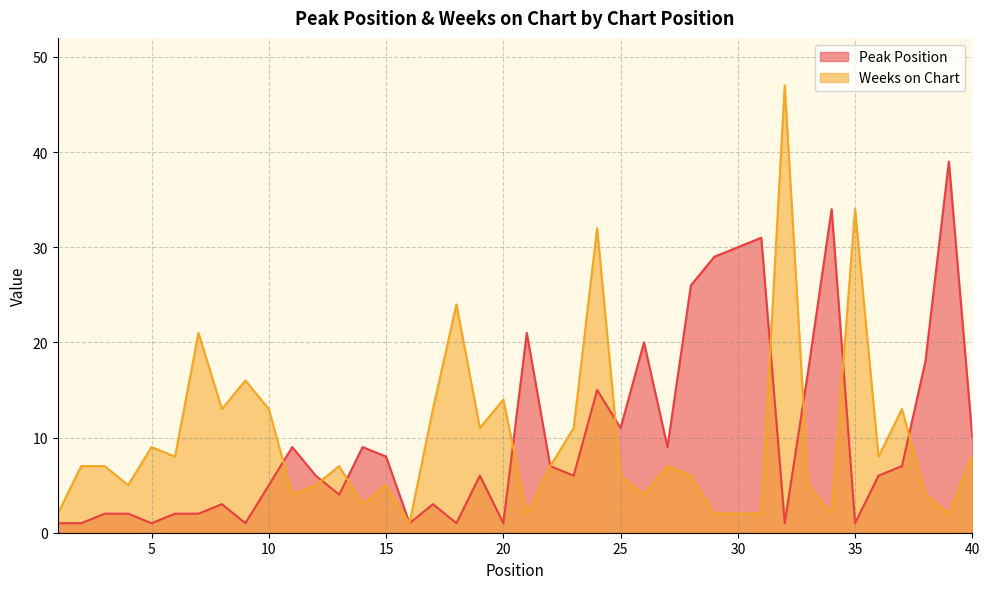

Reading right to left, what are all the values shown in this chart?

Peak Position: 40=10	39=39	38=18	37=7	36=6	35=1	34=34	33=17	32=1	31=31	30=30	29=29	28=26	27=9	26=20	25=11	24=15	23=6	22=7	21=21	20=1	19=6	18=1	17=3	16=1	15=8	14=9	13=4	12=6	11=9	10=5	9=1	8=3	7=2	6=2	5=1	4=2	3=2	2=1	1=1
Weeks on Chart: 40=8	39=2	38=4	37=13	36=8	35=34	34=2	33=5	32=47	31=2	30=2	29=2	28=6	27=7	26=4	25=6	24=32	23=11	22=7	21=2	20=14	19=11	18=24	17=13	16=1	15=5	14=3	13=7	12=5	11=4	10=13	9=16	8=13	7=21	6=8	5=9	4=5	3=7	2=7	1=2